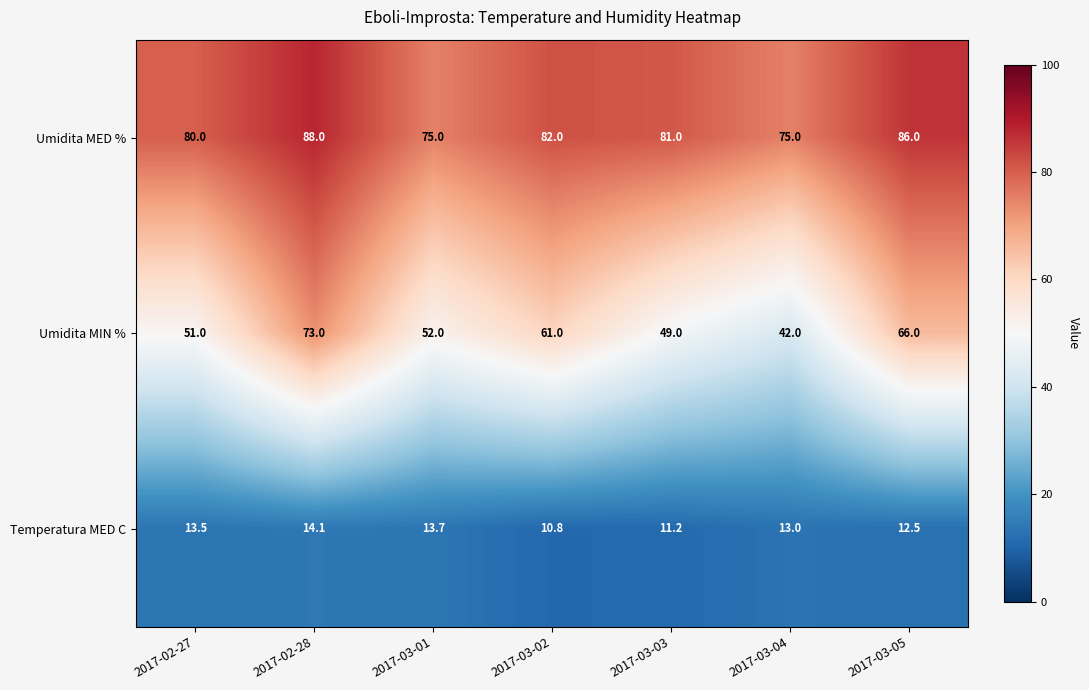

Which series has the largest range (max minus min)?

Umidita MIN %